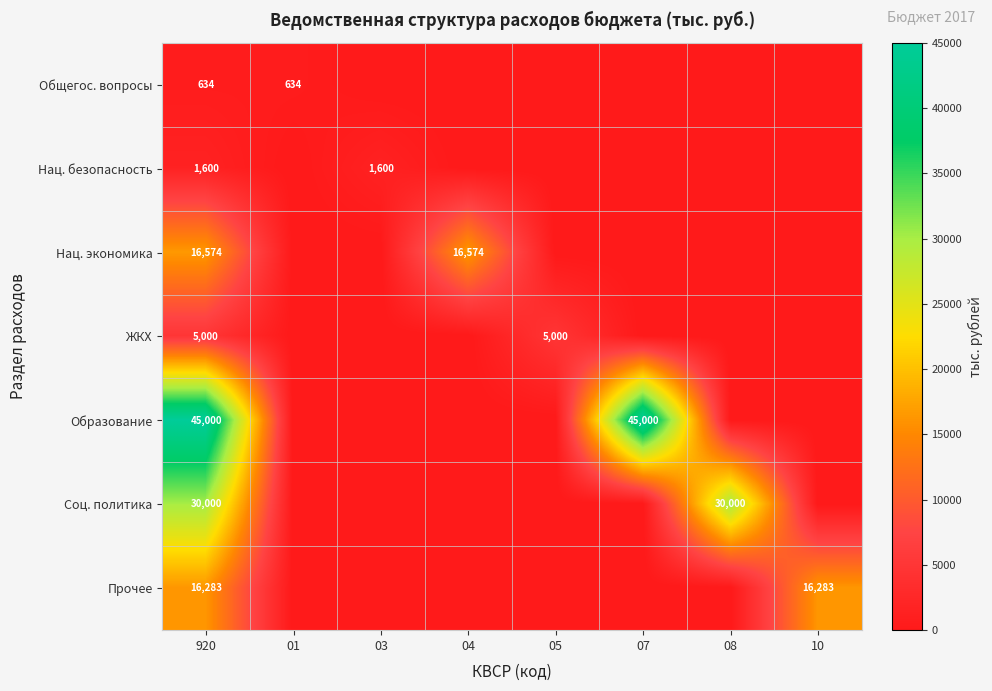

What is the total value across all series at 920?

115091